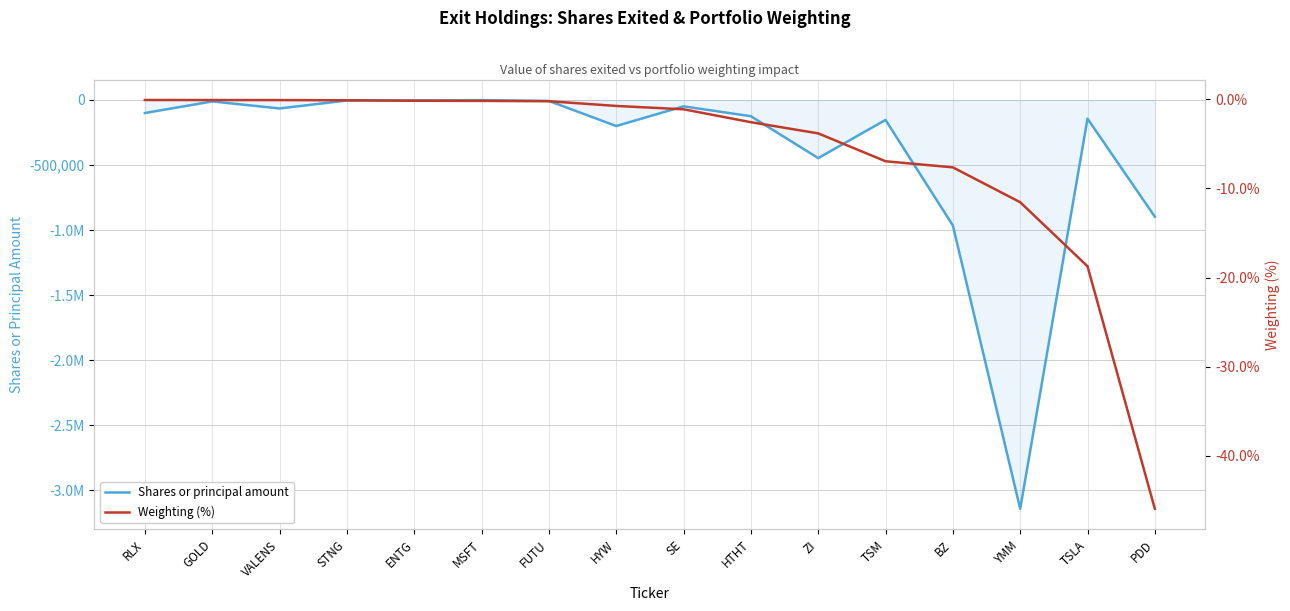

What position from the right is HTHT?

7